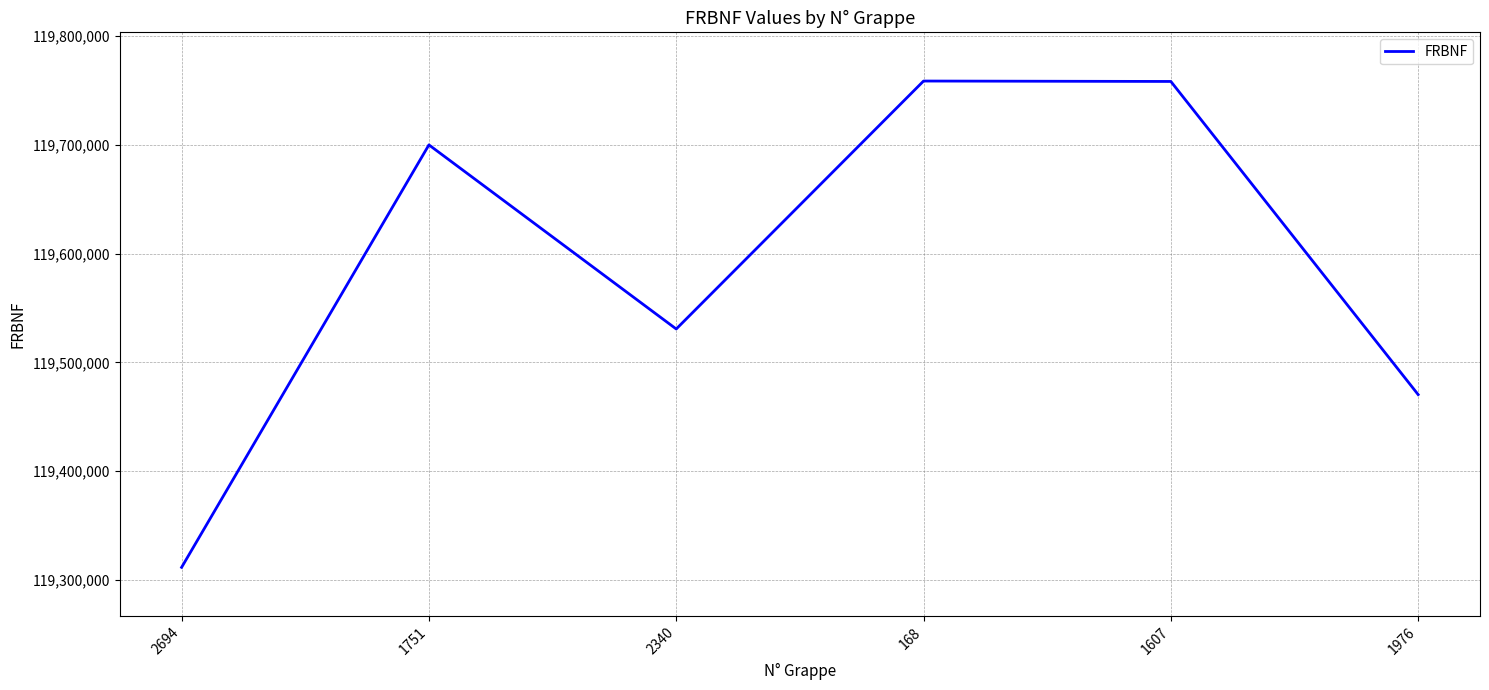

The chart shows a value of 191633564 at 2340. True or false?

False